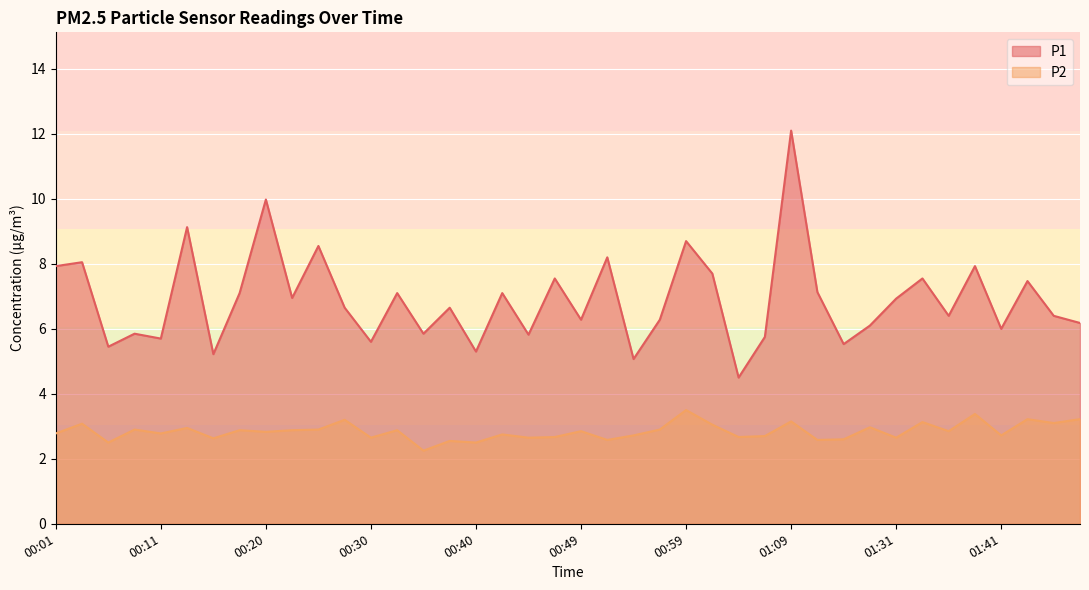

Between 00:54 and 01:31, which series saw the biggest shift?

P1